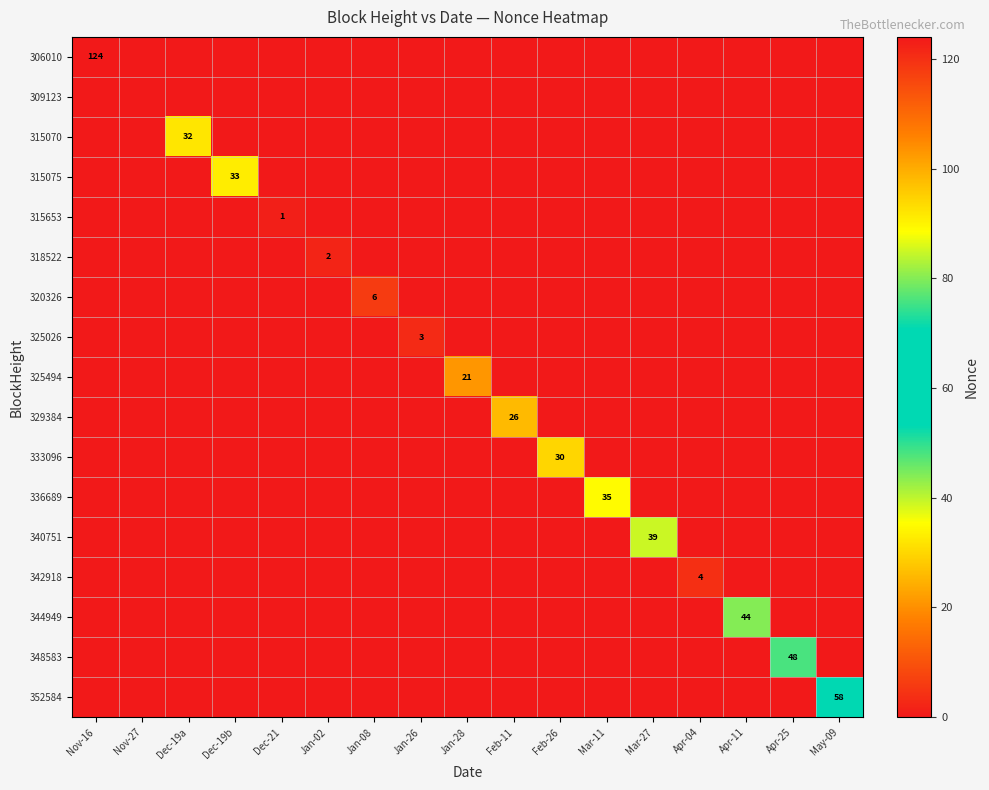

True or false: 325494 has a value of 21 at Jan-28.

True